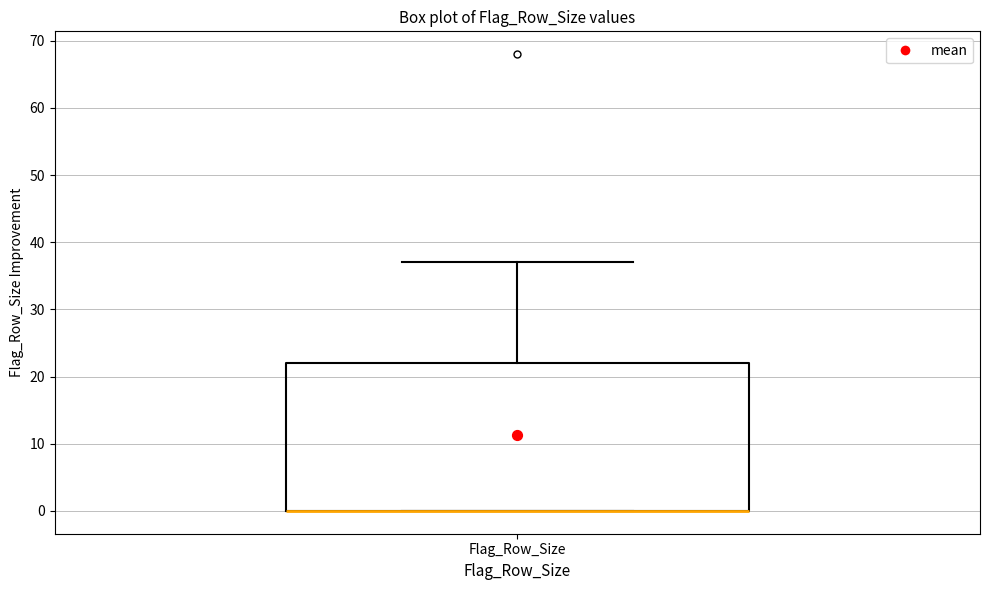

Transcribe this box plot: give where the median line is, the range the box spans, and where the two whiskers end, as read against the y-axis. The values are not printed on the chart, so give them approximately, as read against the axis.

median 0 (drawn on the box's lower edge), box 0 to 22, whiskers 0 to 37